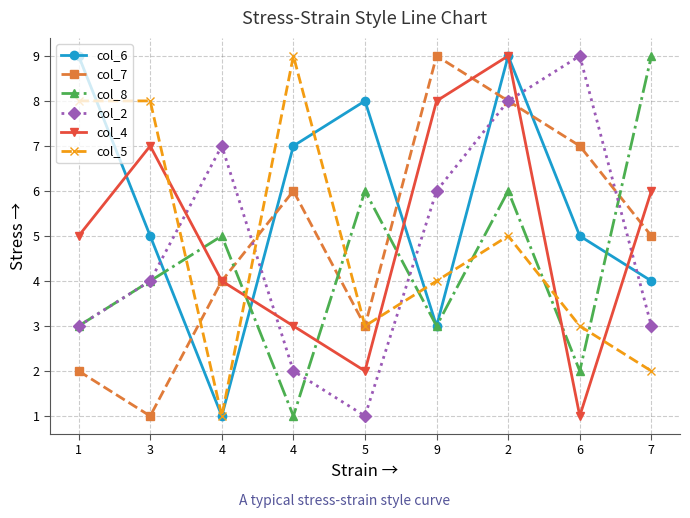

List the series in order of their peak value, highest first.

col_6, col_7, col_8, col_2, col_4, col_5